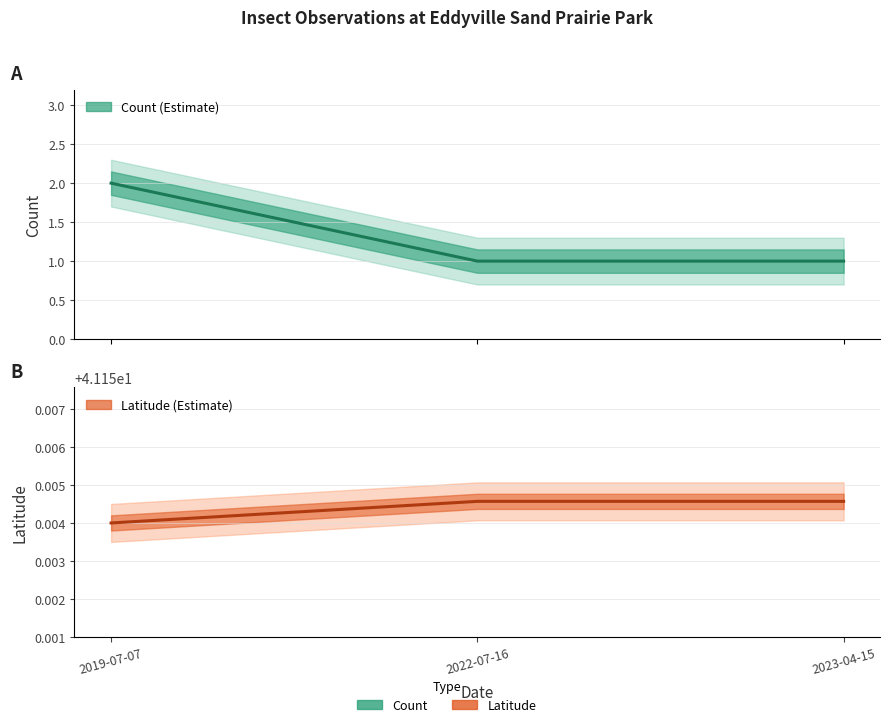

What is the label of the 3rd point from the left?

2023-04-15